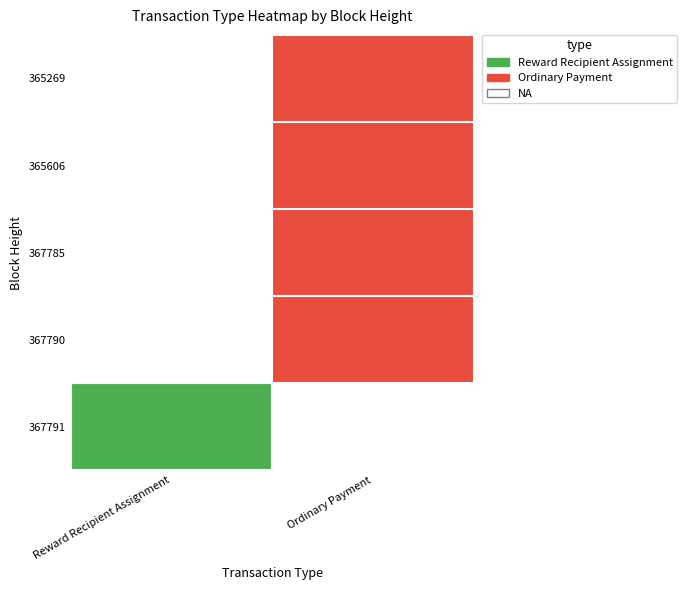

What is the difference between the highest and lowest values at 367791?

1